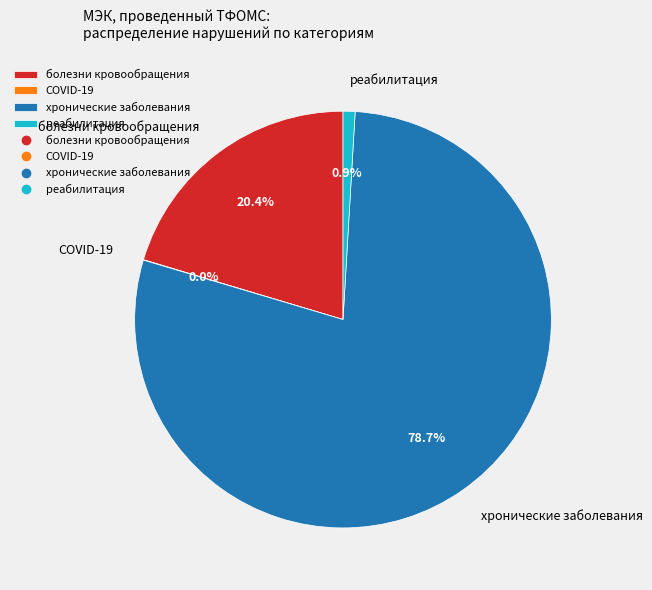

Is the sum of хронические заболевания and болезни кровообращения greater than half?

Yes